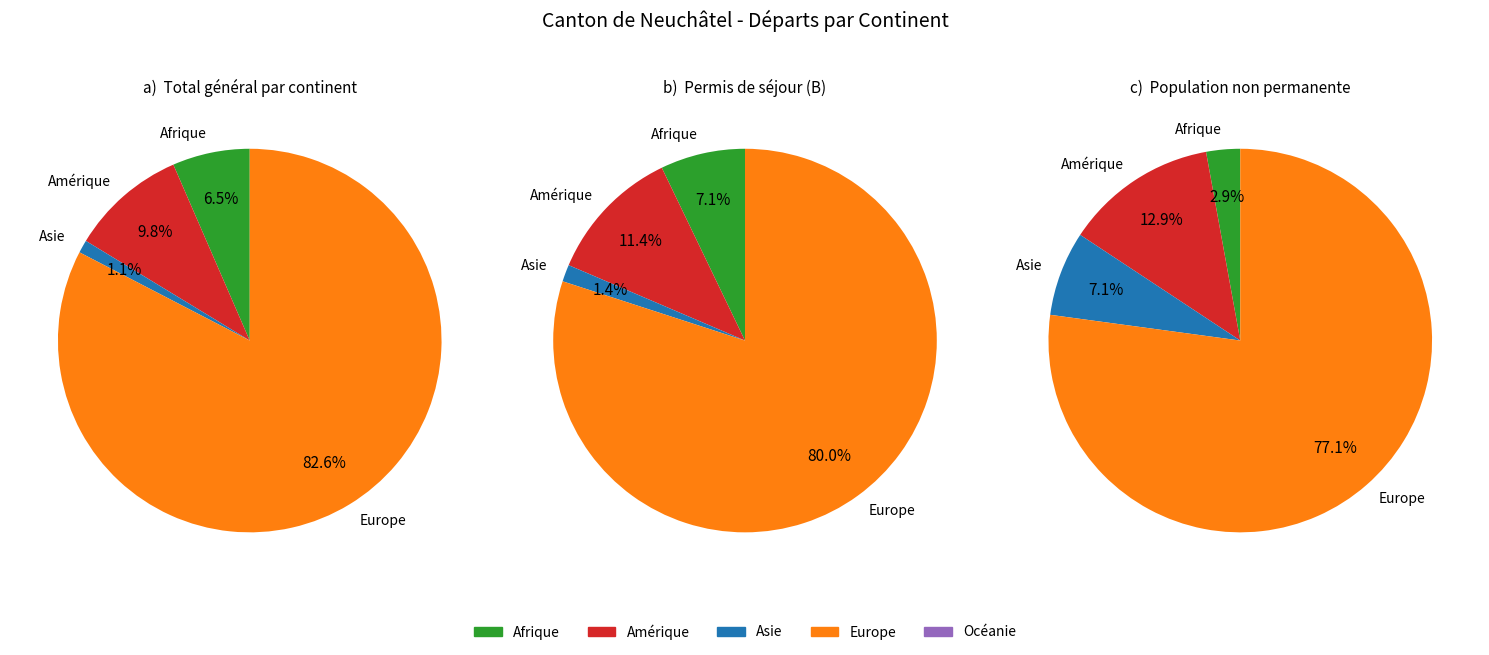

How many segments does this pie chart have?

5